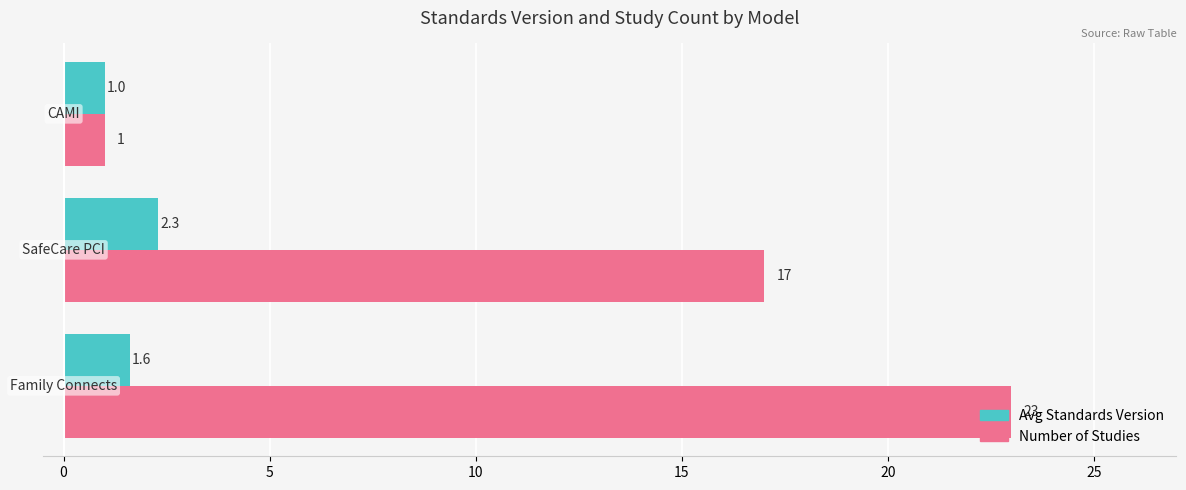

Which series has the largest total across all categories?

Number of Studies